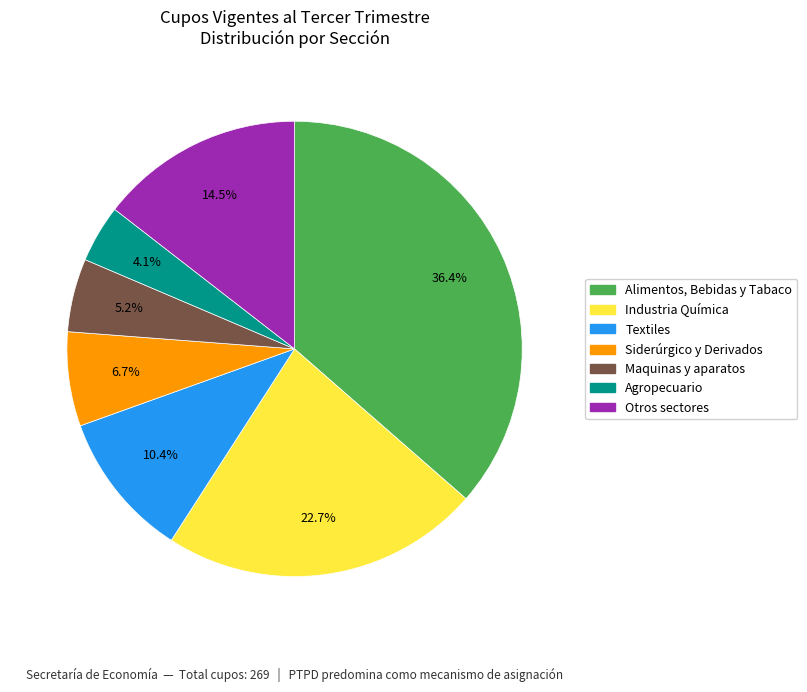

Which slice is the largest?

Alimentos, Bebidas y Tabaco